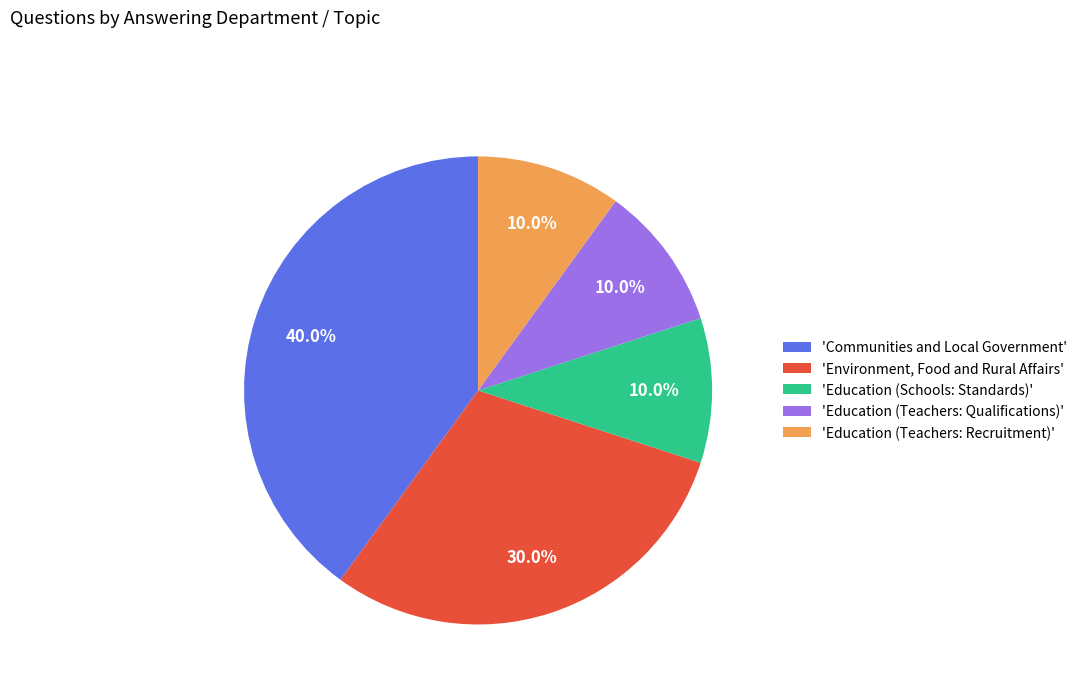

Which category has the biggest portion of the pie?

'Communities and Local Government'